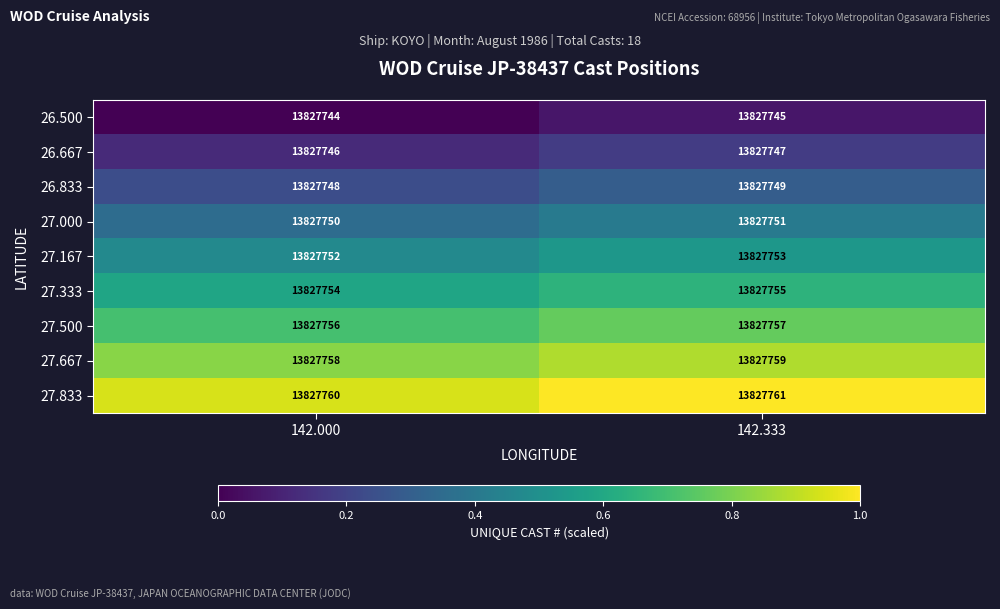

List the series in order of their peak value, highest first.

27.833, 27.667, 27.500, 27.333, 27.167, 27.000, 26.833, 26.667, 26.500